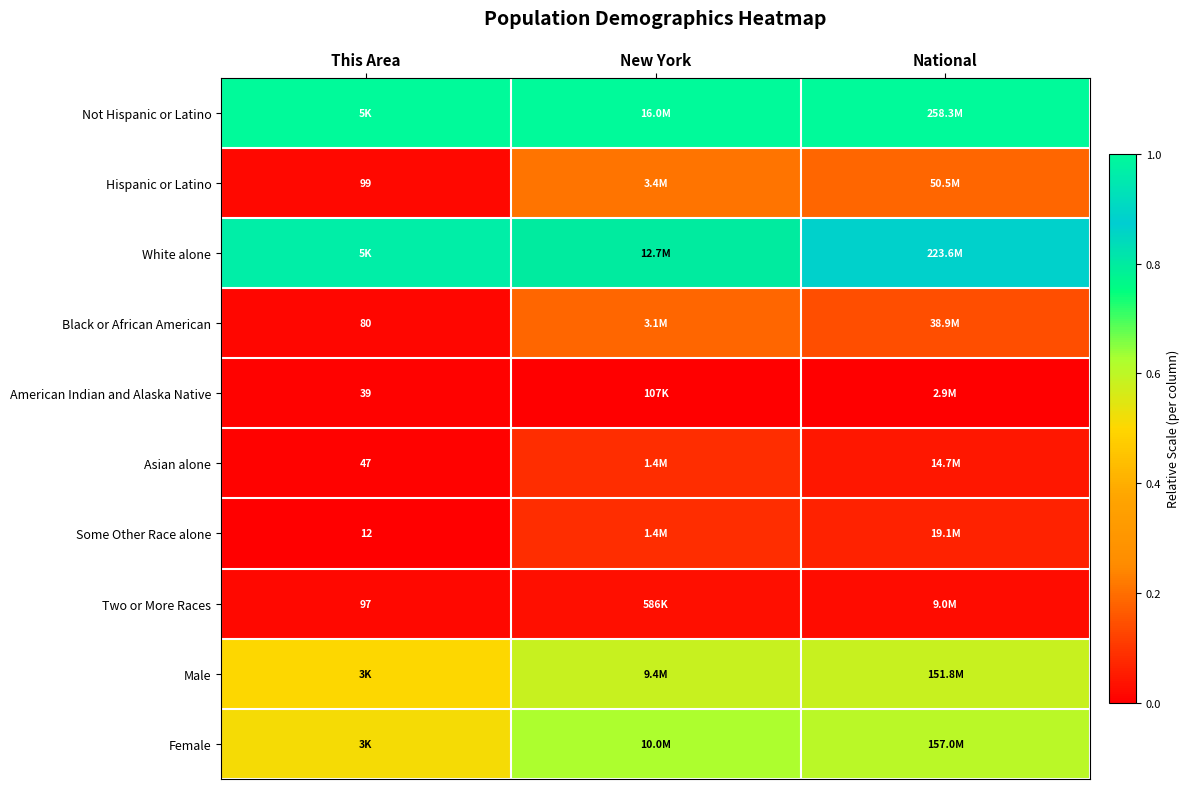

At New York, list the series in order from largest to smallest.

Not Hispanic or Latino, White alone, Female, Male, Hispanic or Latino, Black or African American, Some Other Race alone, Asian alone, Two or More Races, American Indian and Alaska Native